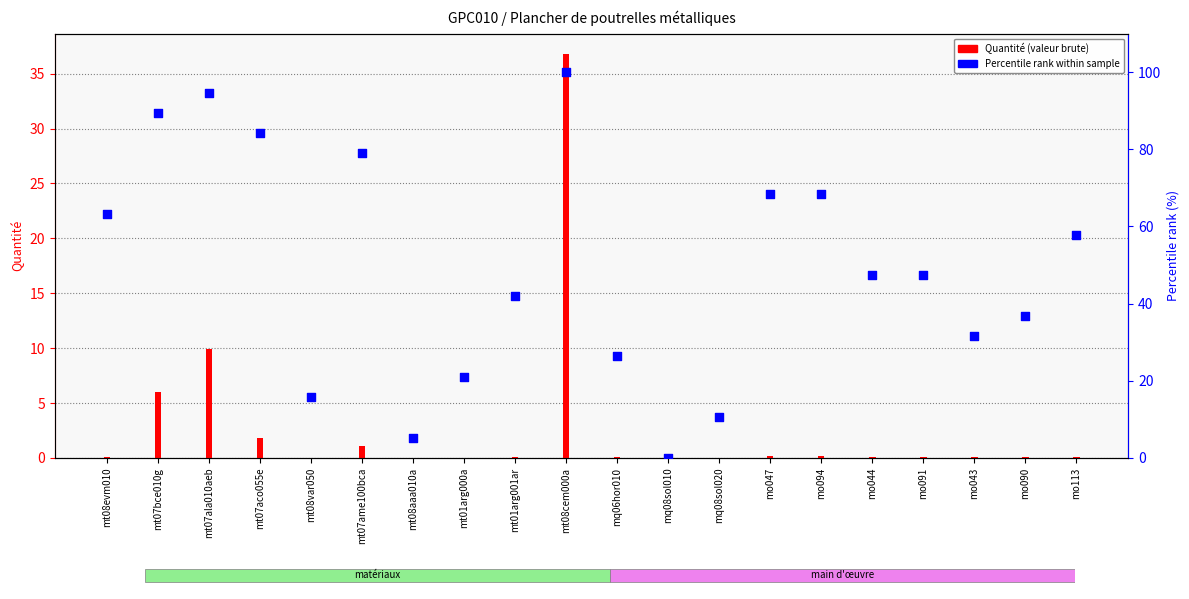

Which series has the widest spread of Y values?

Percentile rank within sample